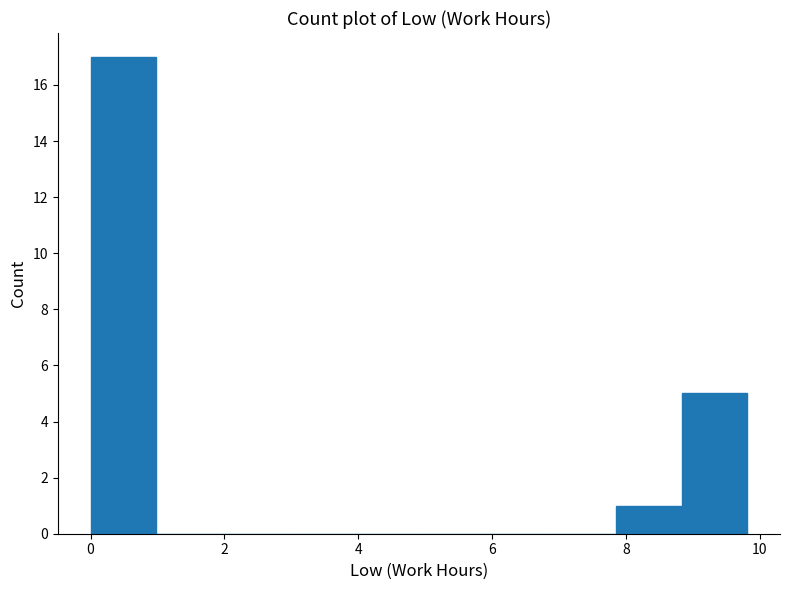

Over which range of the x-axis is the bar tallest?

0.0 to 1.0